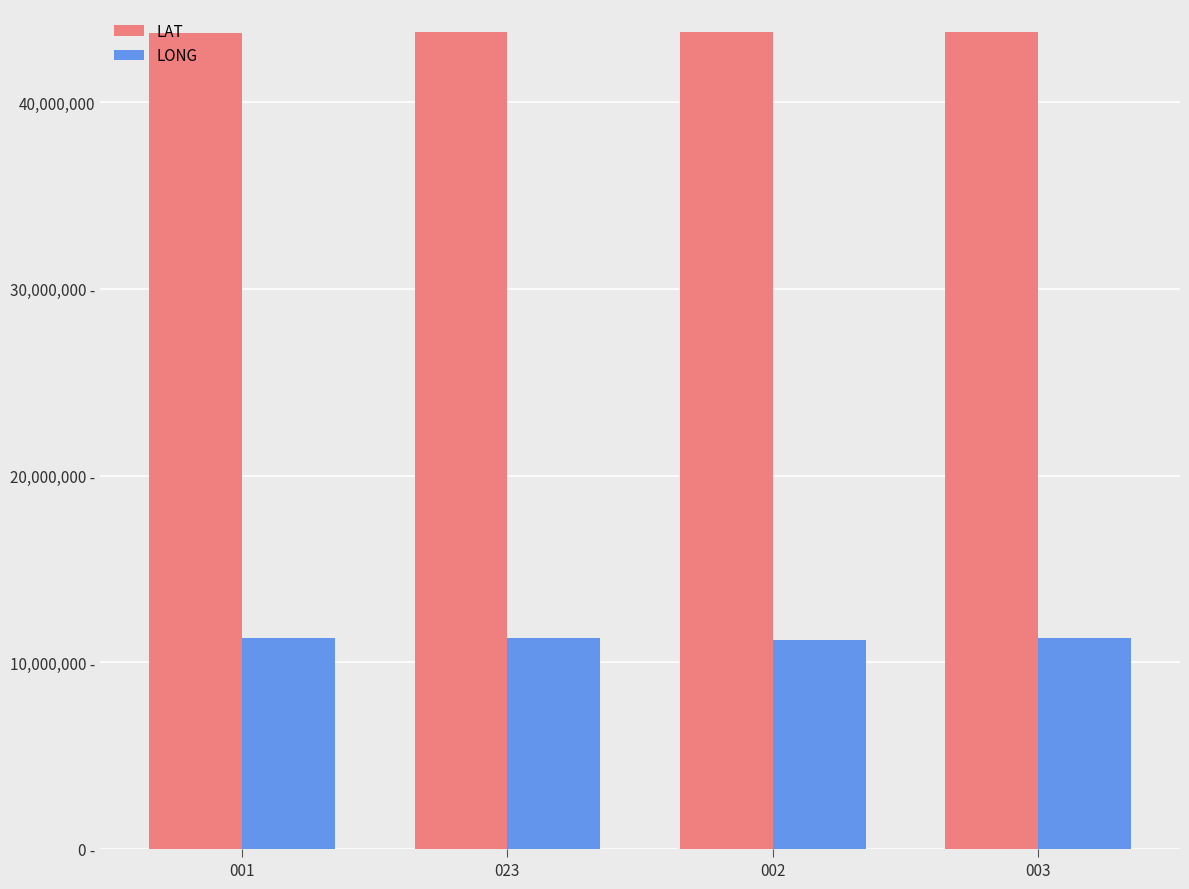

What are all the series names shown in the legend?

LAT, LONG